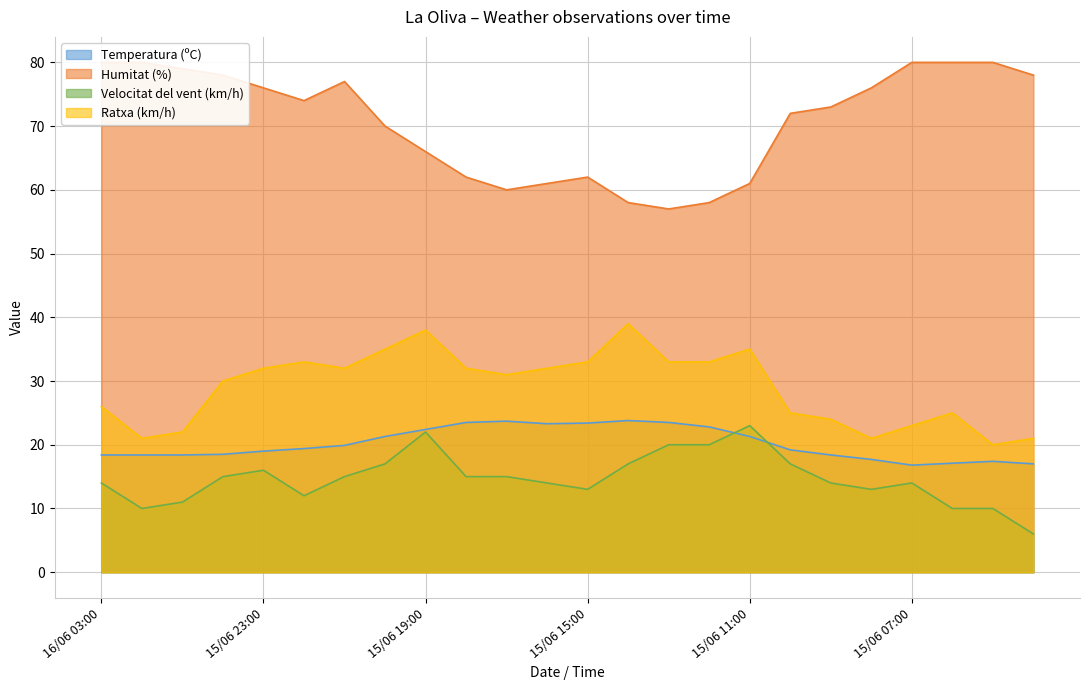

What is the value of the Humitat (%) point at the 21st from the left?

80.0